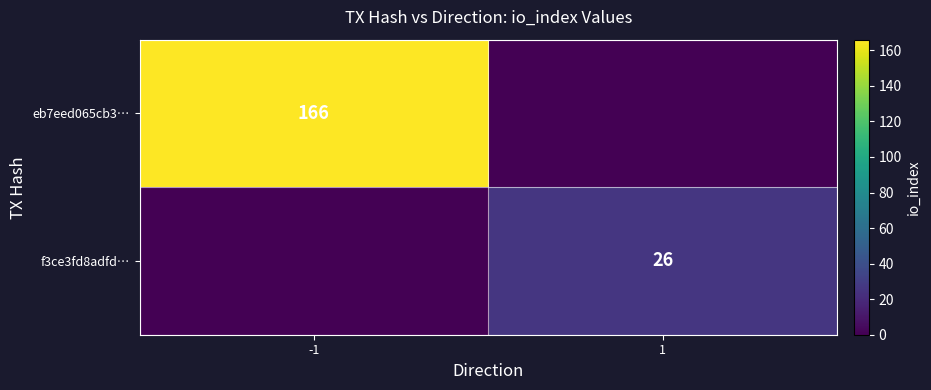

The value of f3ce3fd8adfd… at 1 is 26. True or false?

True